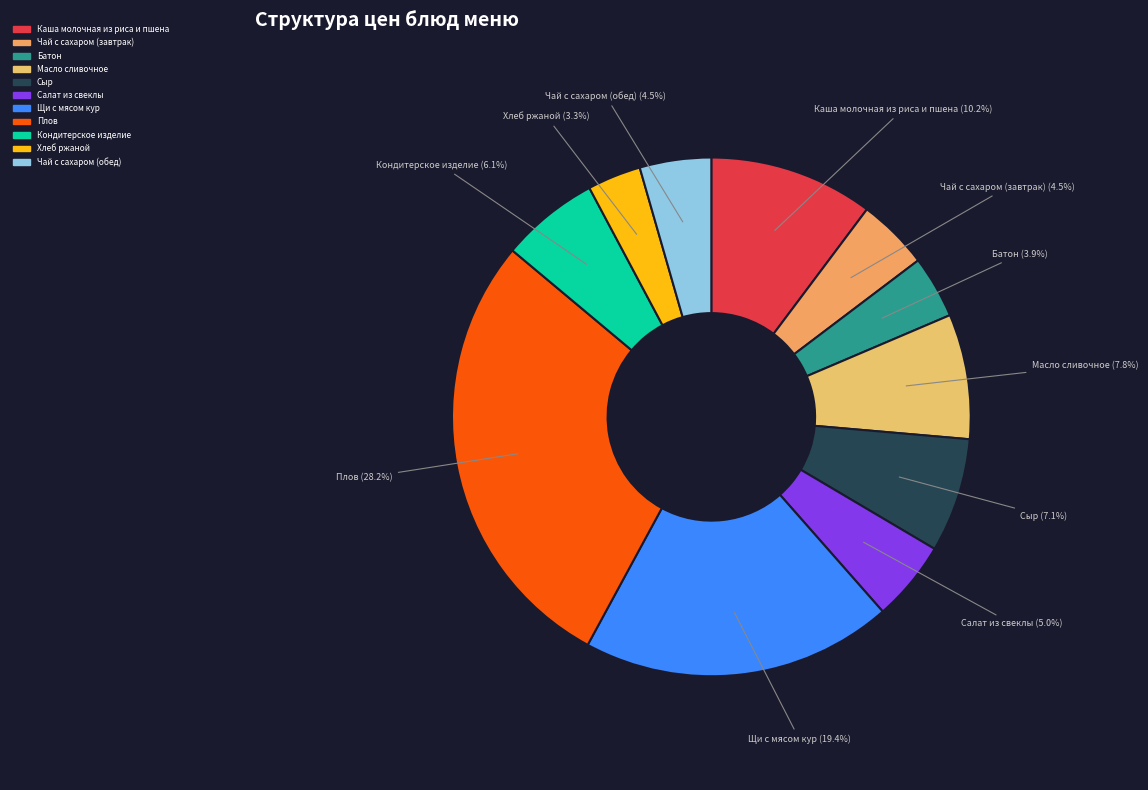

Count the number of slices in the pie.

11